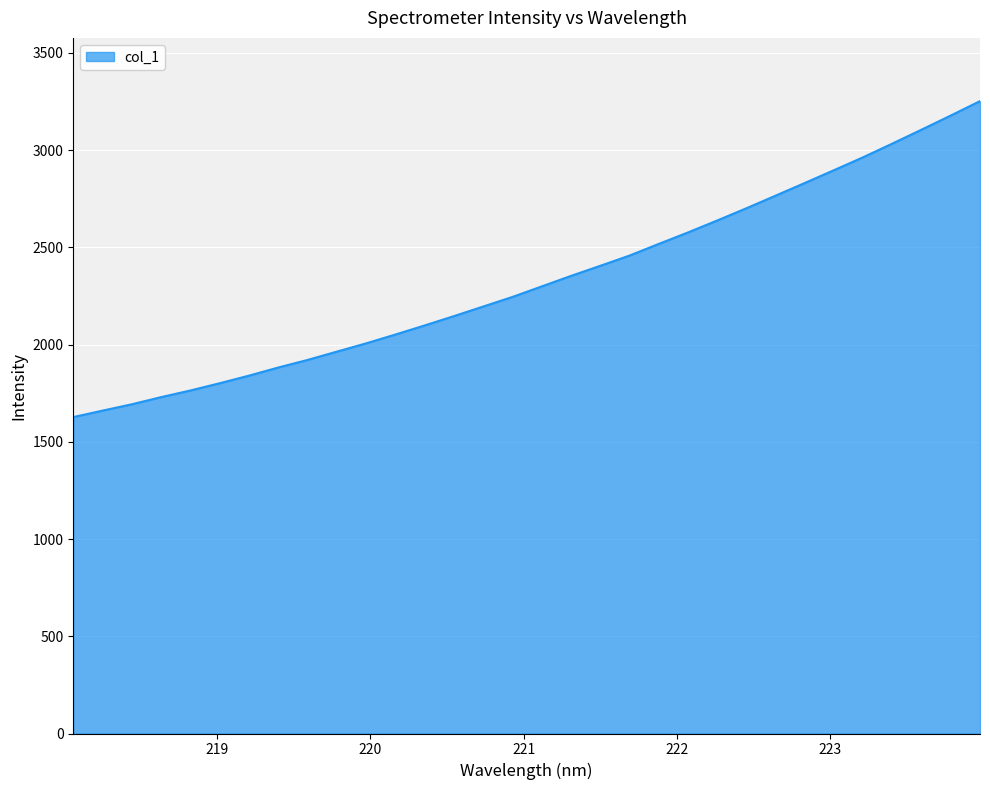

What is the difference between the maximum and second lowest values?

1591.7